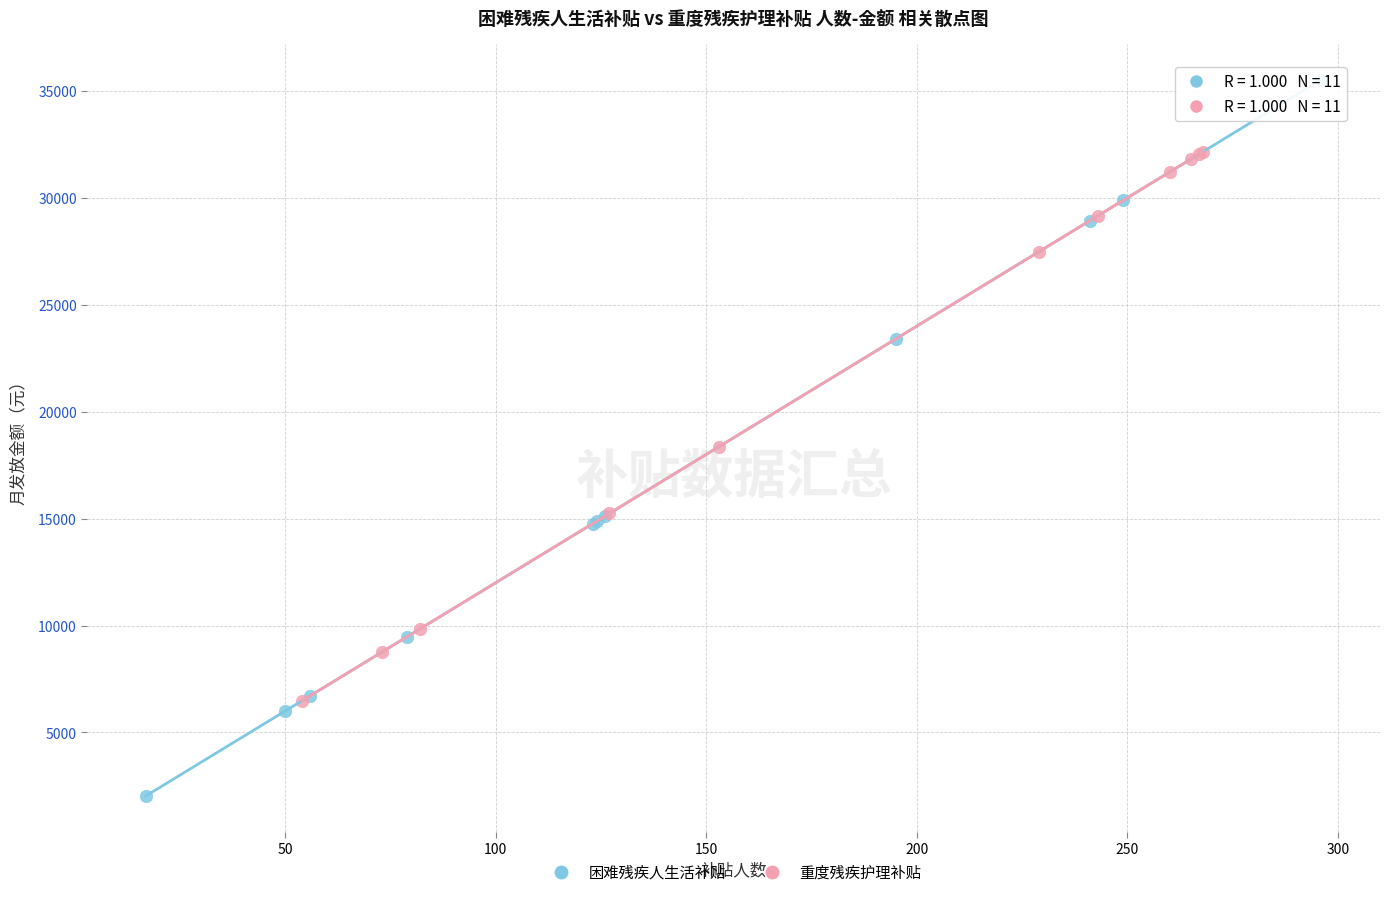

Which series contains the lowest Y value?

困难残疾人生活补贴